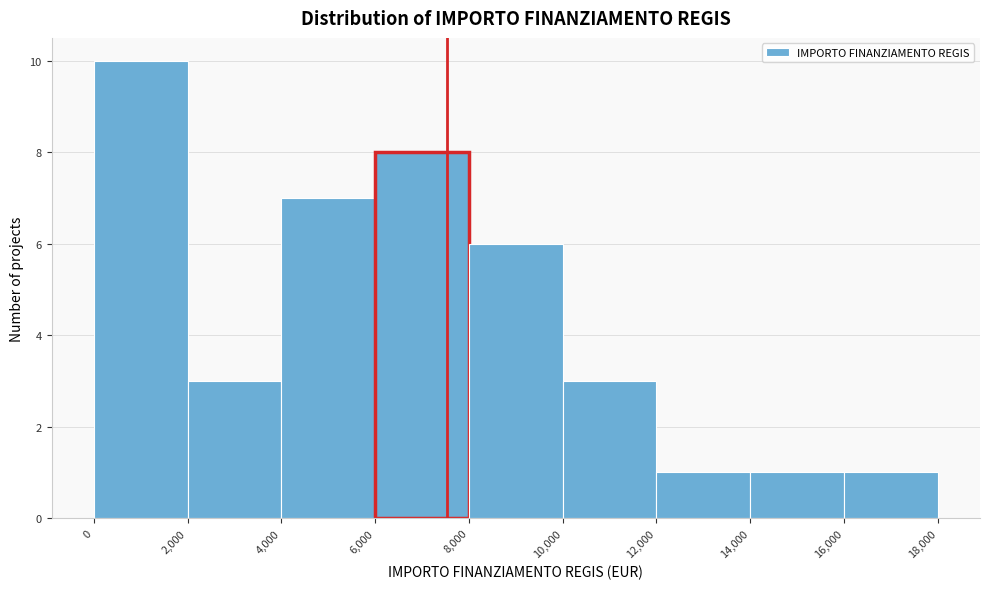

Over which range of the x-axis is the bar tallest?

0 to 2,000